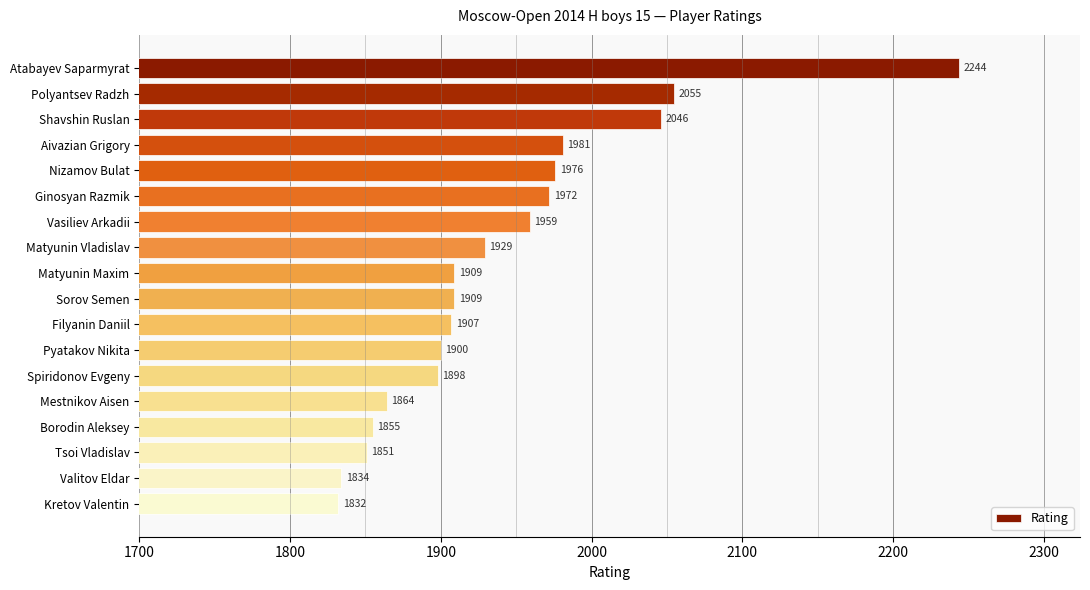

What position from the top is Filyanin Daniil?

11